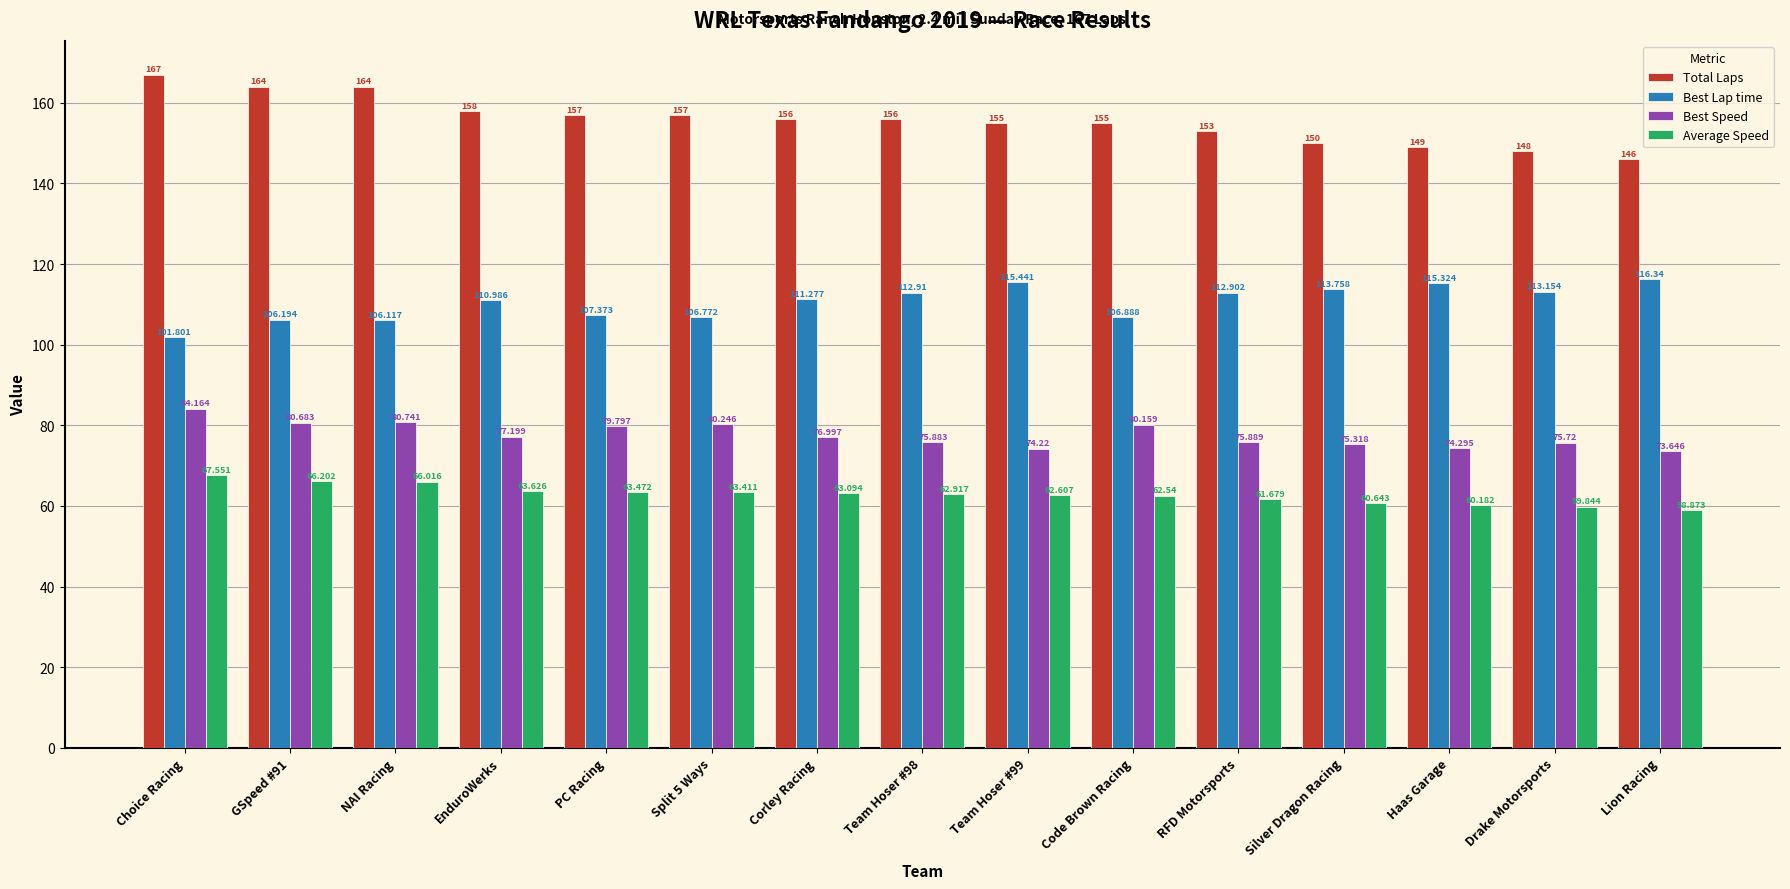

What is the maximum value for Best Lap time?

116.3